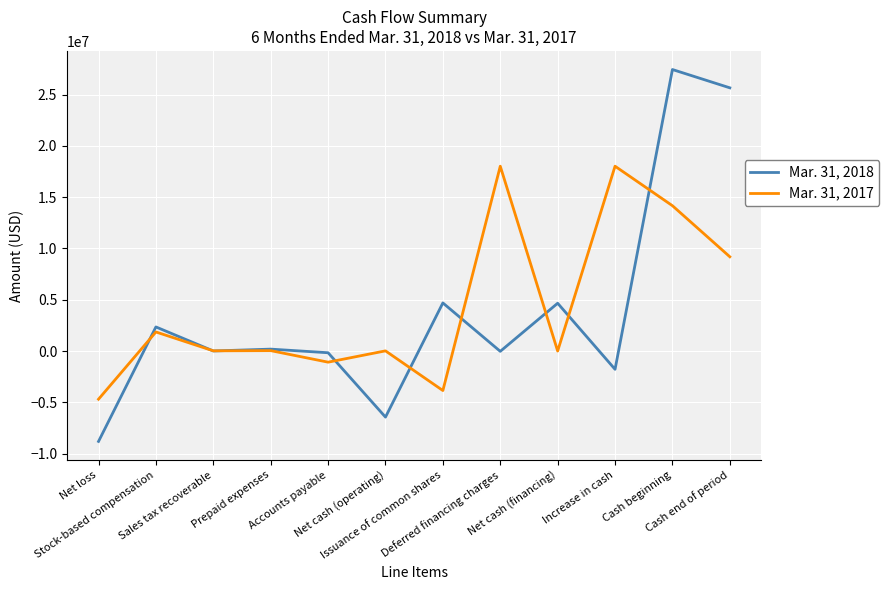

What is the spread (max minus min) of values at Sales tax recoverable?

13974